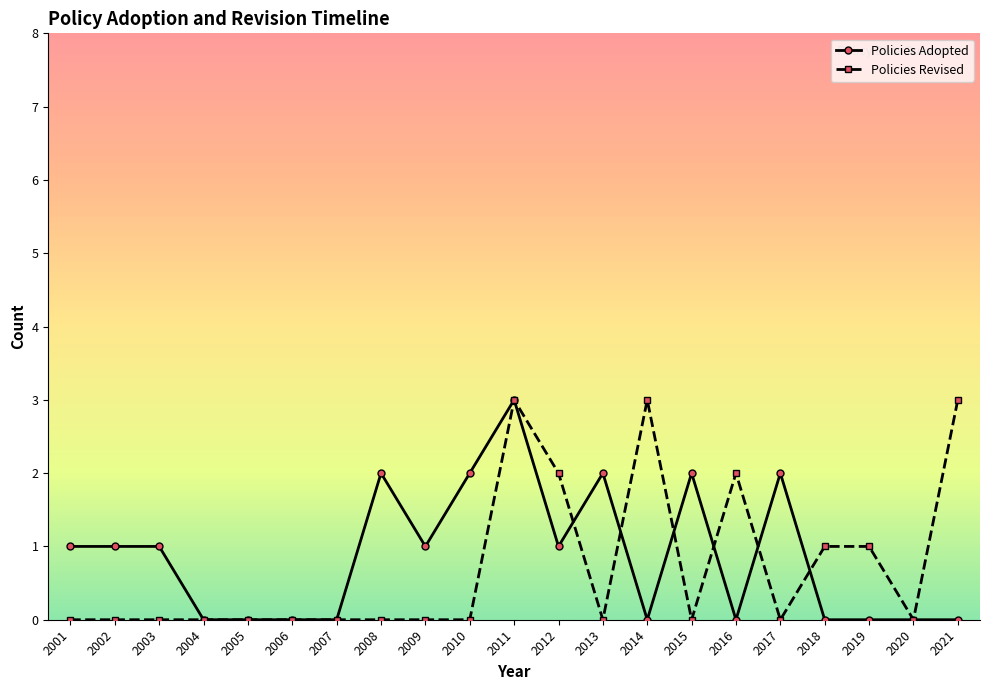

Read the Policies Adopted value at 2013.

2